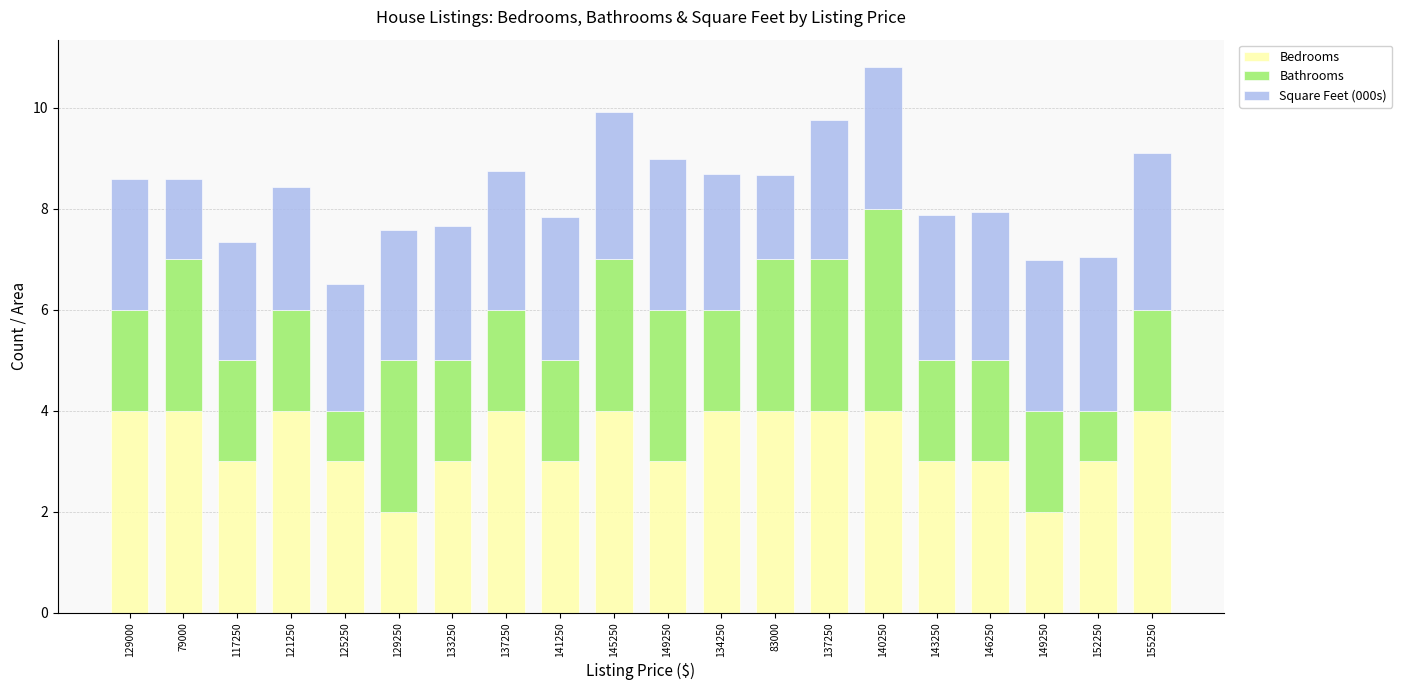

At 137250, list the series in order from smallest to largest.

Bathrooms, Square Feet (000s), Bedrooms